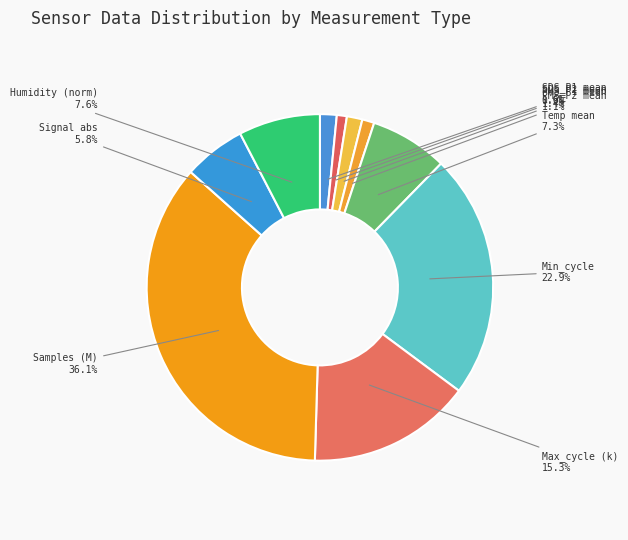

To the nearest percent, what is the average slice percentage?

10%